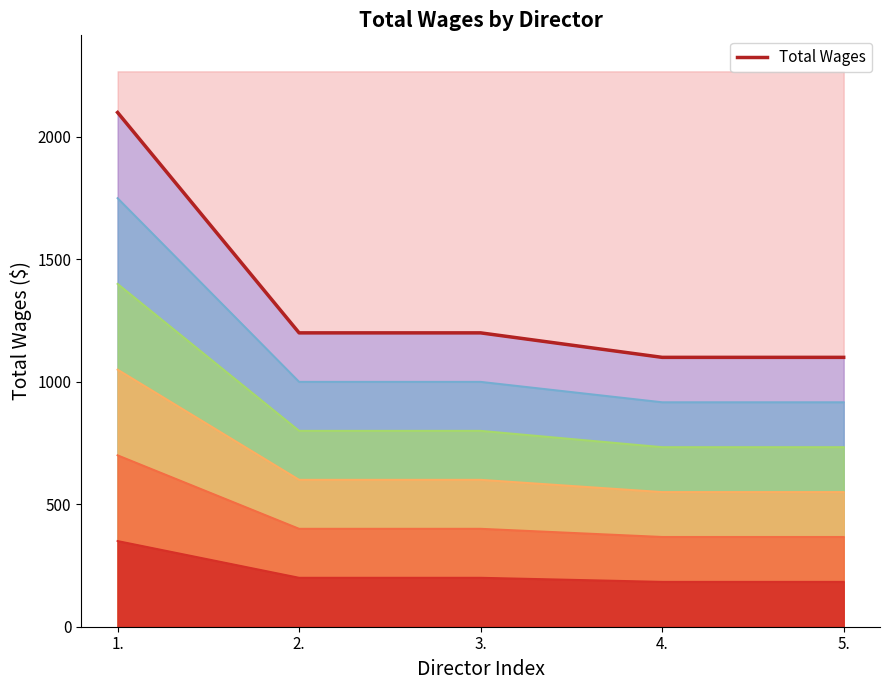

What is the sum of the values at 2. and 4.?

2300